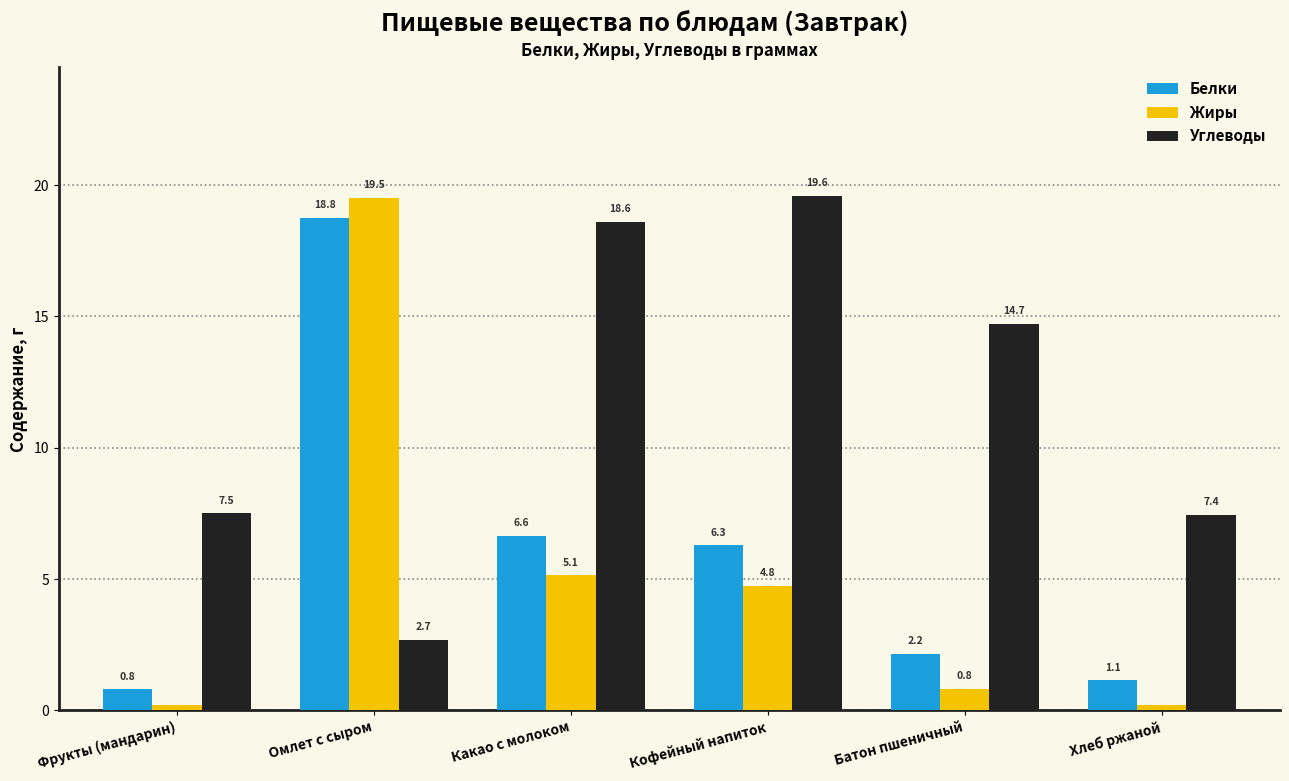

What is the average value of the Белки series?

6.0